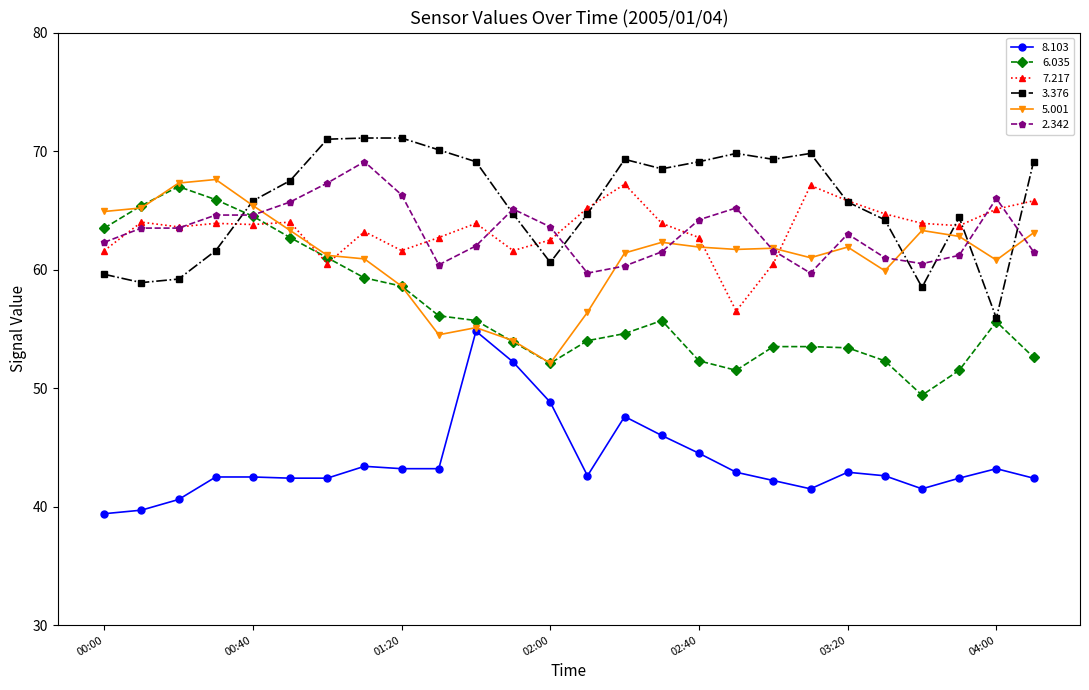

Does the chart display data point markers on the line(s)?

Yes